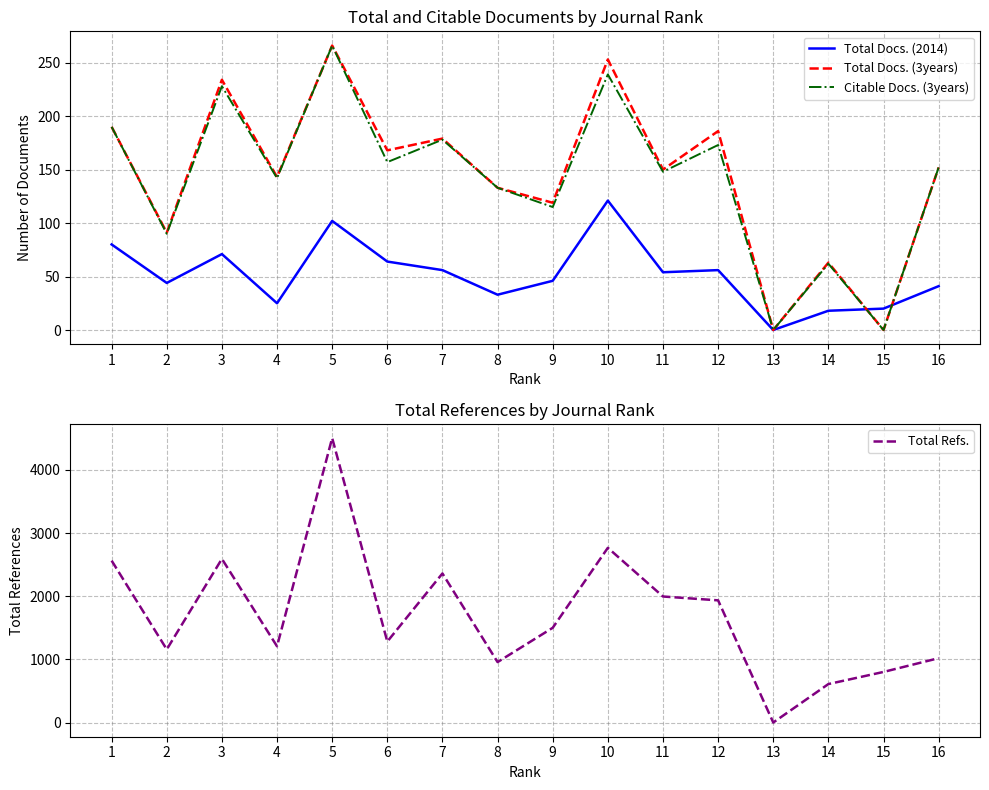

Reading right to left, transcribe all the data shown in this chart.

Total Docs. (2014): 41	20	18	0	56	54	121	46	33	56	64	102	25	71	44	80
Total Docs. (3years): 152	0	63	0	186	150	253	119	133	179	168	266	143	234	91	190
Citable Docs. (3years): 152	0	62	0	173	148	239	115	133	178	157	266	142	228	90	190
Total Refs.: 1019	801	609	0	1935	1996	2767	1500	957	2361	1282	4506	1207	2592	1158	2564